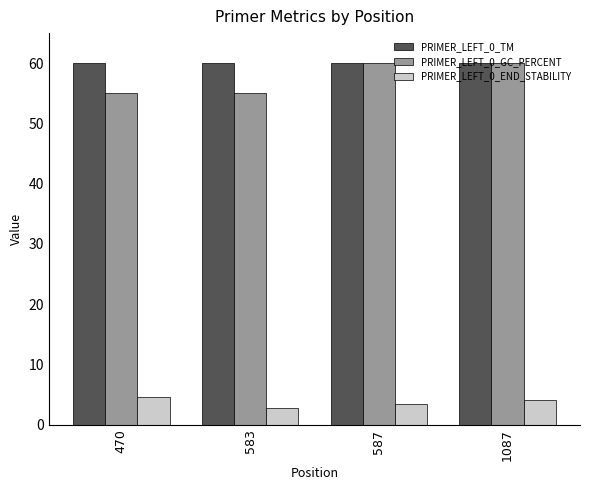

At how many categories does at least one series exceed 29?

4